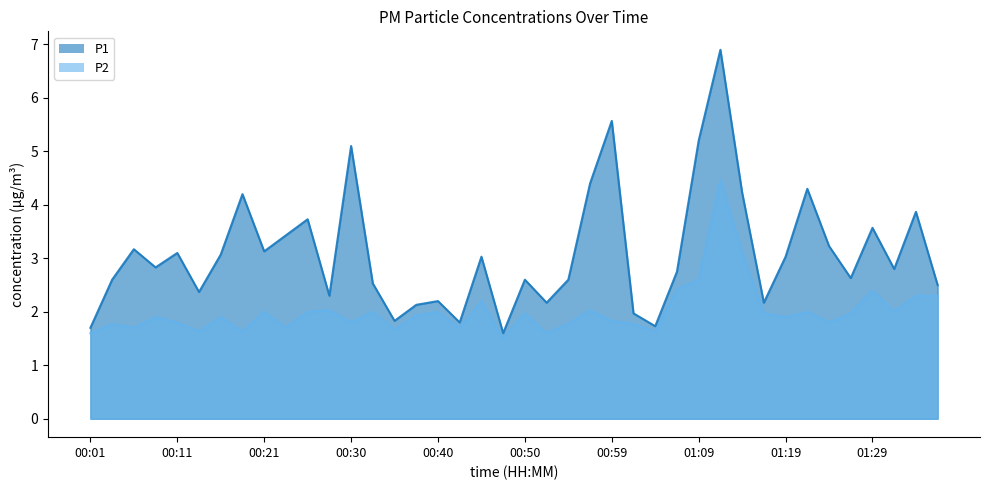

Where is P1 nearest to the value 4?

01:34